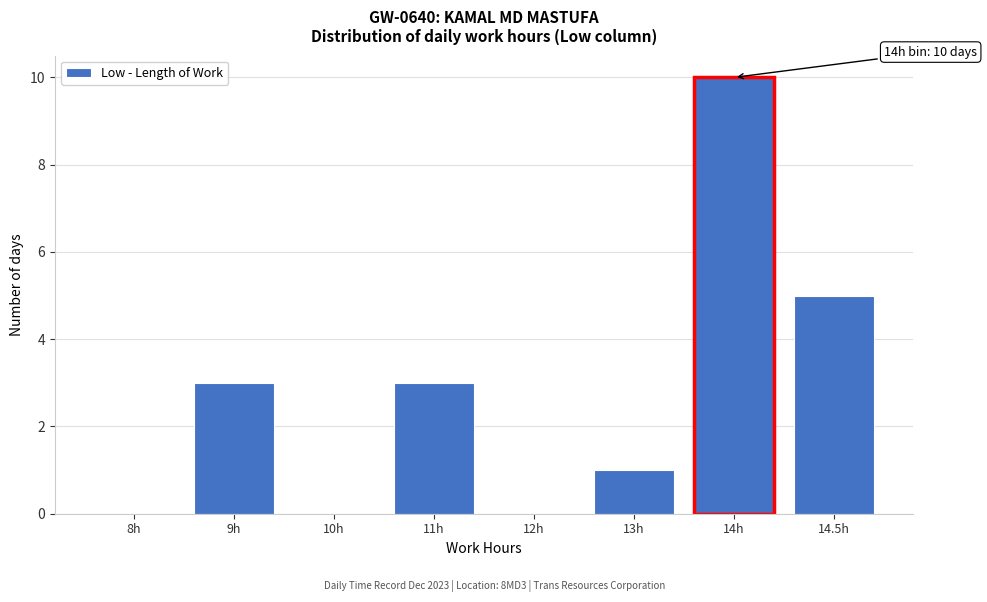

Reading left to right, what are all the values shown in this chart?

8h=0	9h=3	10h=0	11h=3	12h=0	13h=1	14h=10	14.5h=5